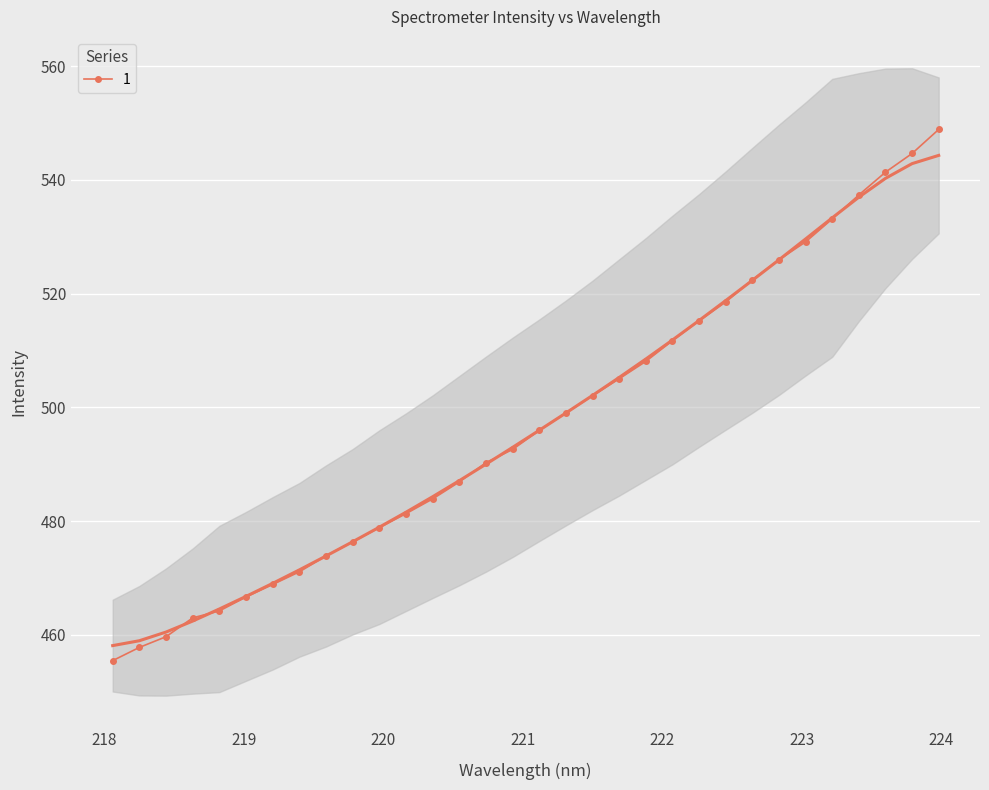

What is the lowest value of the 1 series?

455.5